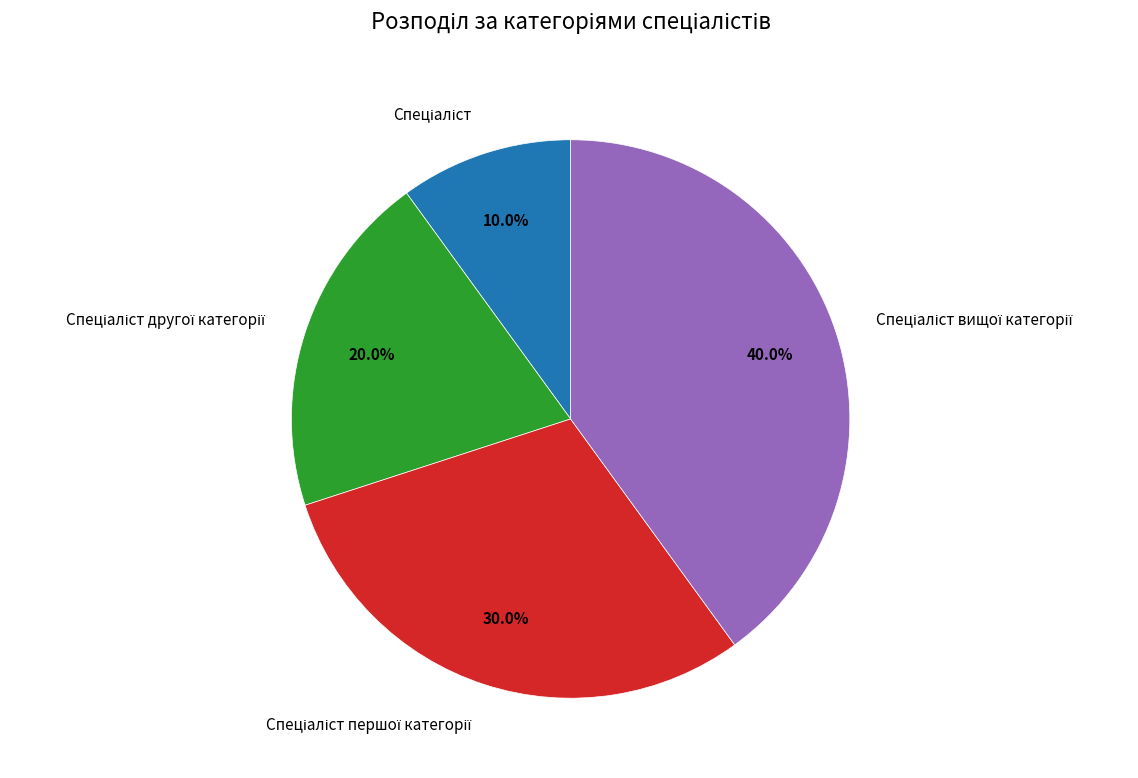

Does any single category account for the majority?

No